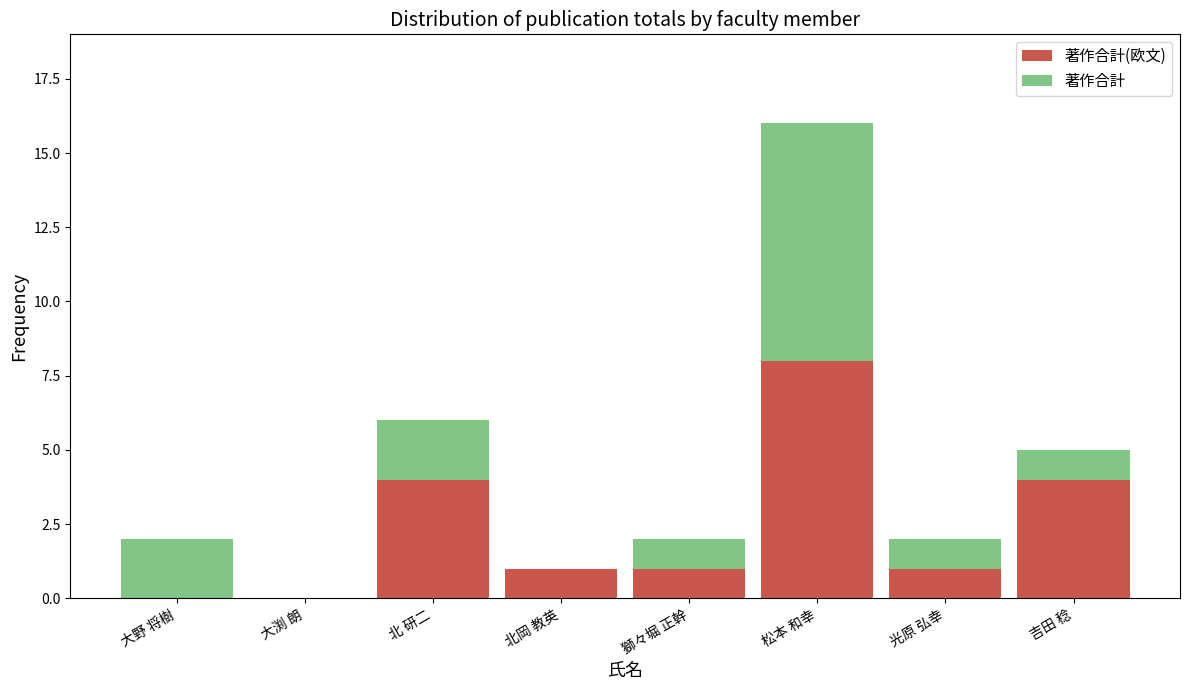

The value of 著作合計(欧文) at 吉田 稔 is 4. True or false?

True